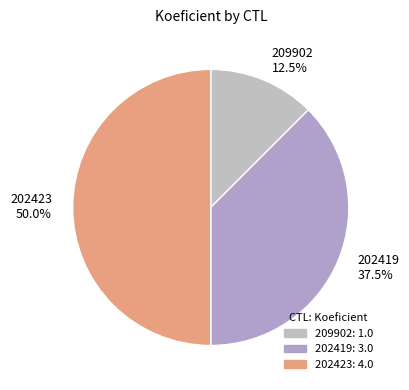

Does 209902 represent more than half of the total?

No